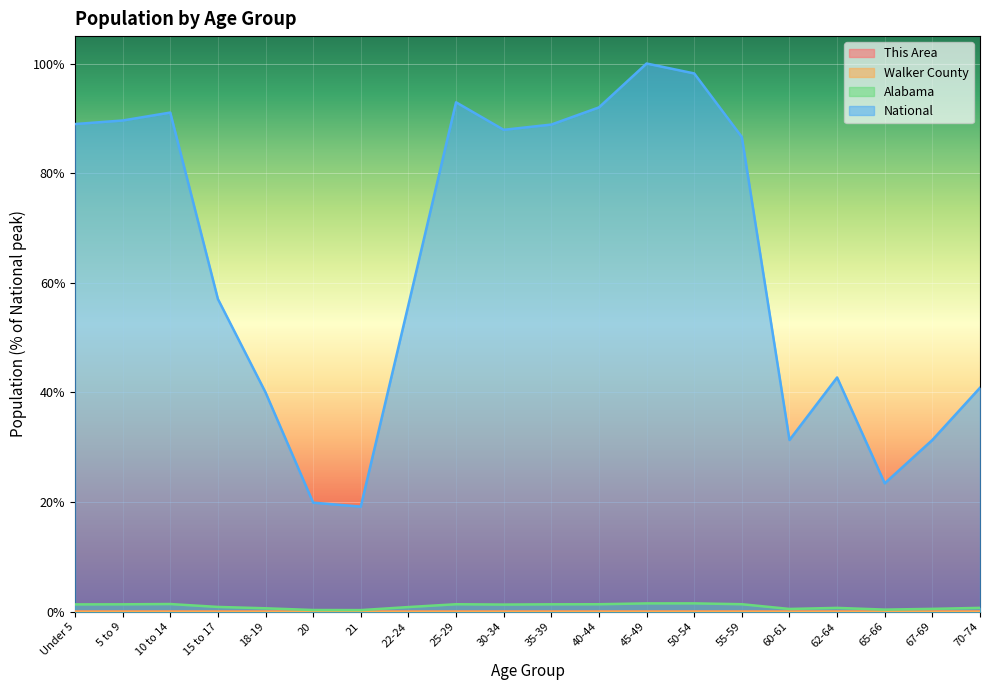

Where is the first local minimum for Walker County?

21